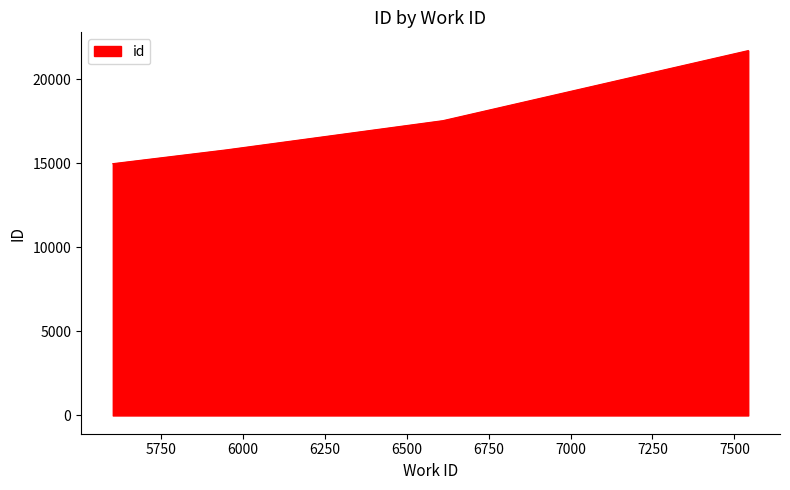

What is the difference between the maximum and minimum values?

6726